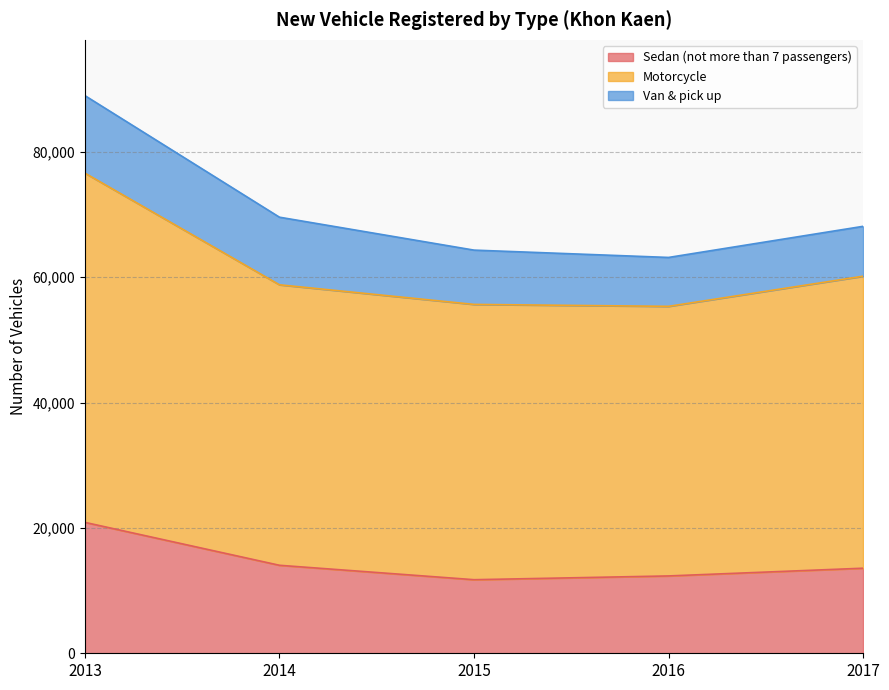

Where is Motorcycle nearest to the value 65971?

2017